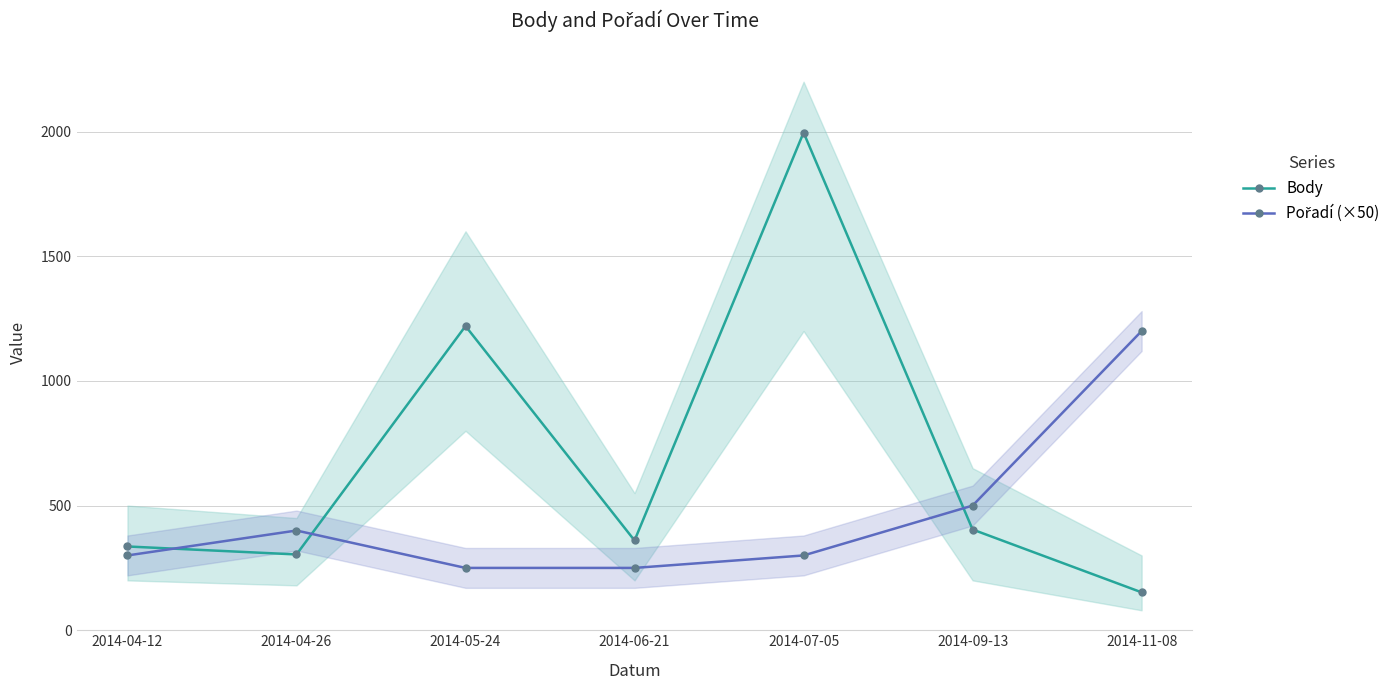

Reading right to left, list all the values displayed in this chart.

Body: 2014-11-08=152	2014-09-13=404	2014-07-05=1996	2014-06-21=360	2014-05-24=1220	2014-04-26=304	2014-04-12=336
Pořadí (×50): 2014-11-08=1200	2014-09-13=500	2014-07-05=300	2014-06-21=250	2014-05-24=250	2014-04-26=400	2014-04-12=300